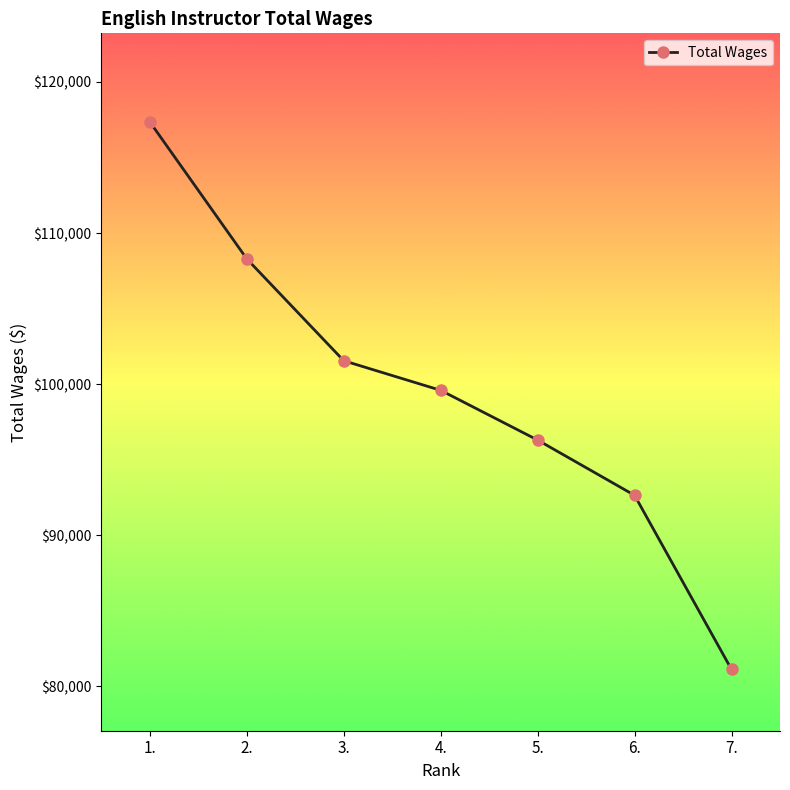

What is the label of the 2nd point from the right?

6.